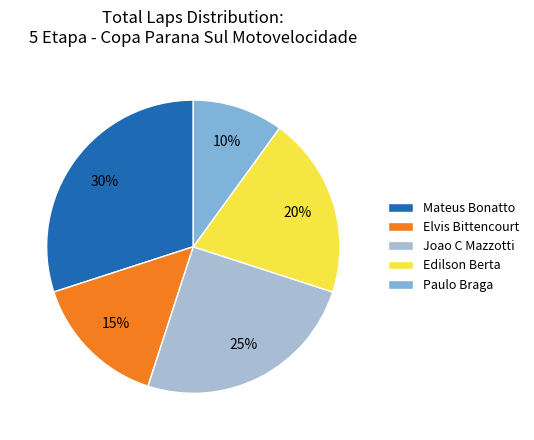

To the nearest percent, what percentage of the pie is Mateus Bonatto?

30%